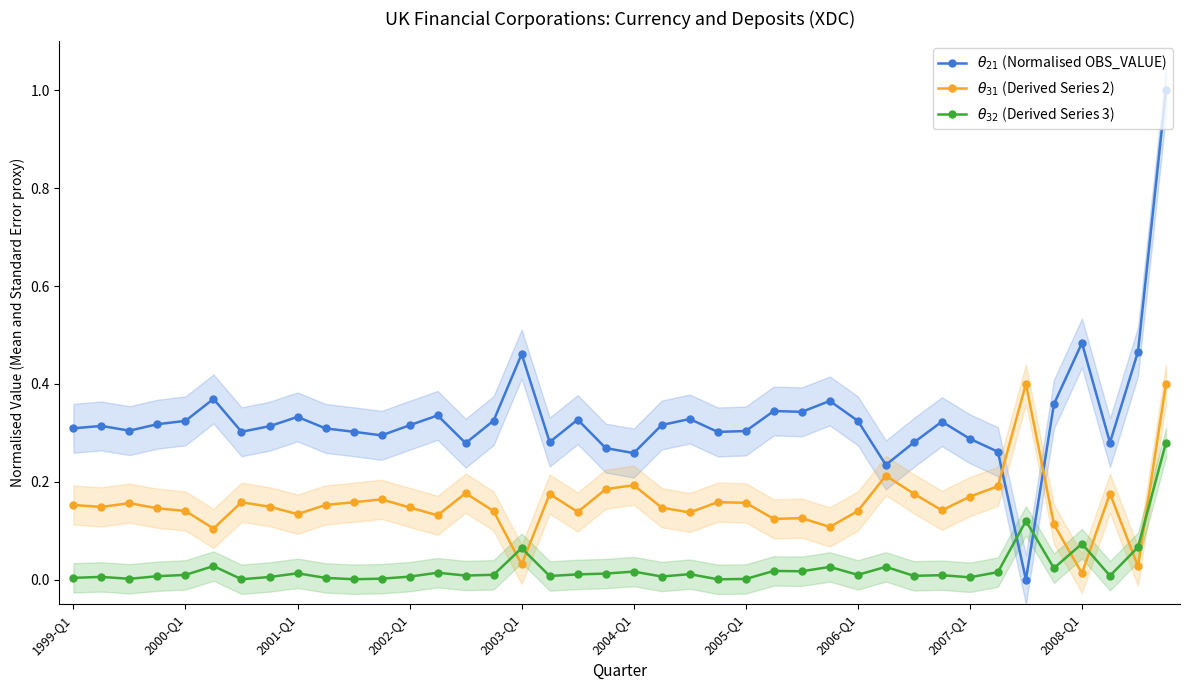

In $\theta_{21}$ (Normalised OBS_VALUE), how many points are lower than both neighbors (excluding endpoints)?

11